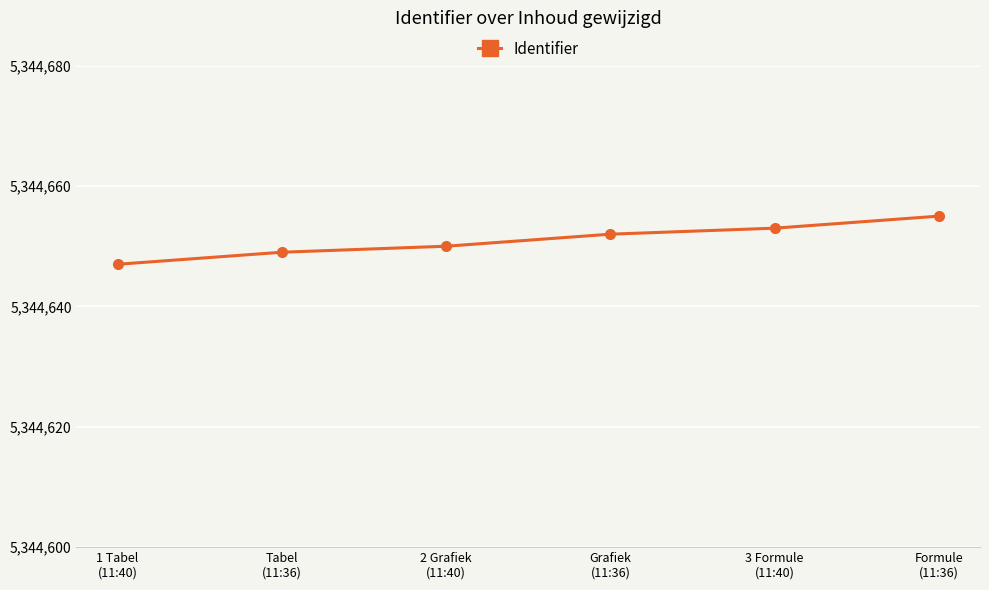

Which label corresponds to the largest value in the chart?

Formule
(11:36)